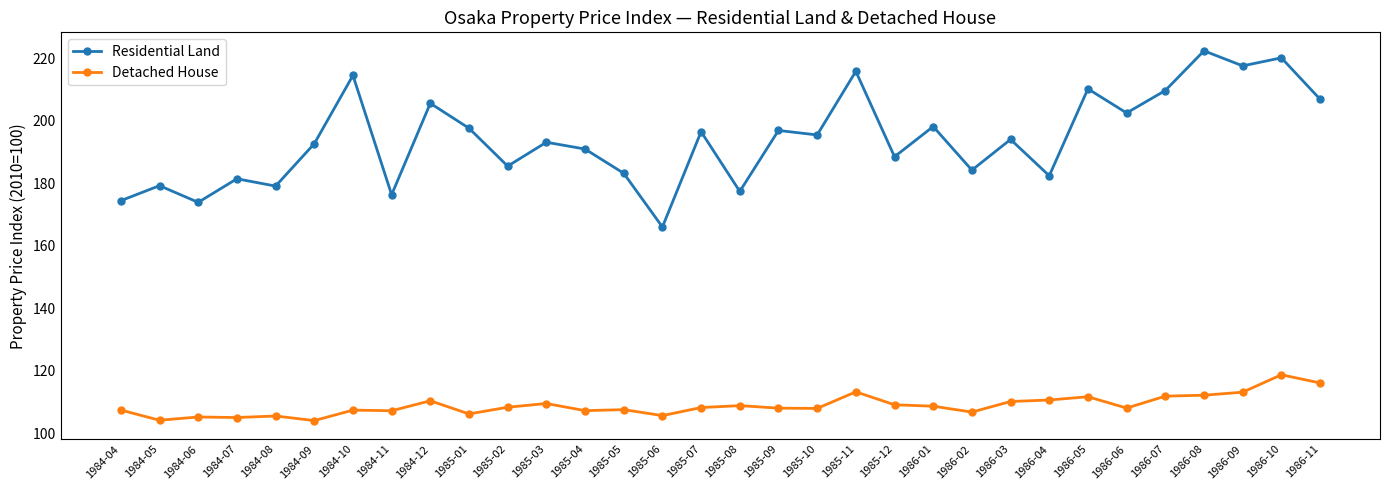

Does the chart have visible grid lines?

No